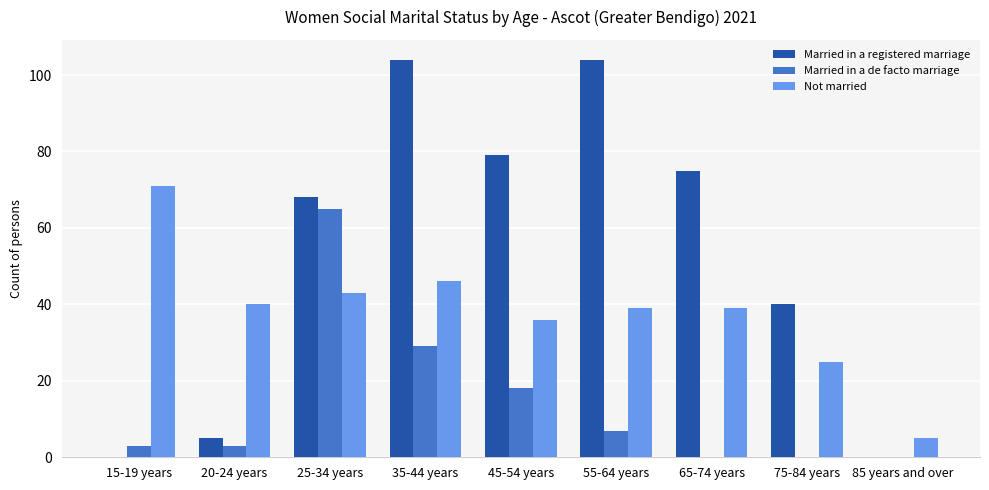

True or false: Not married has a value of 37 at 75-84 years.

False